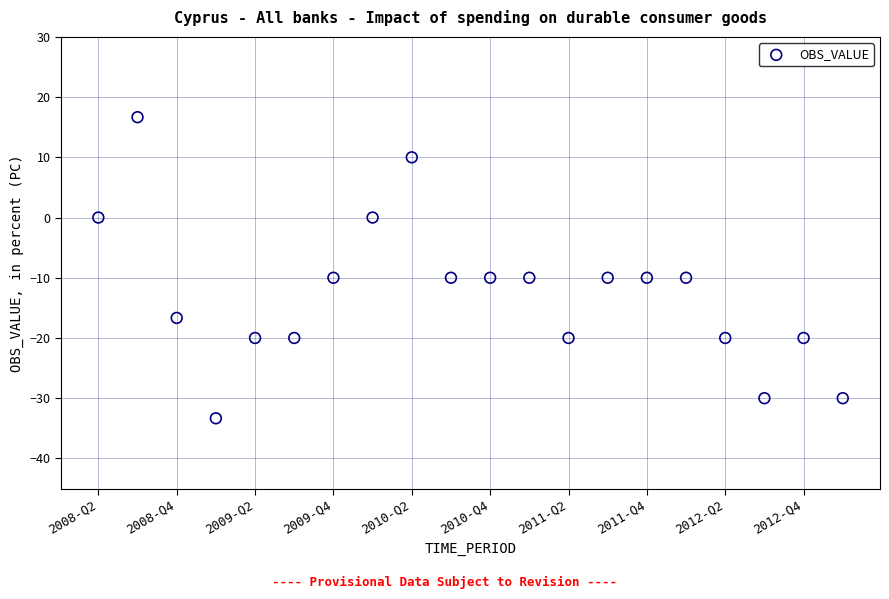

How many data points are displayed?

20